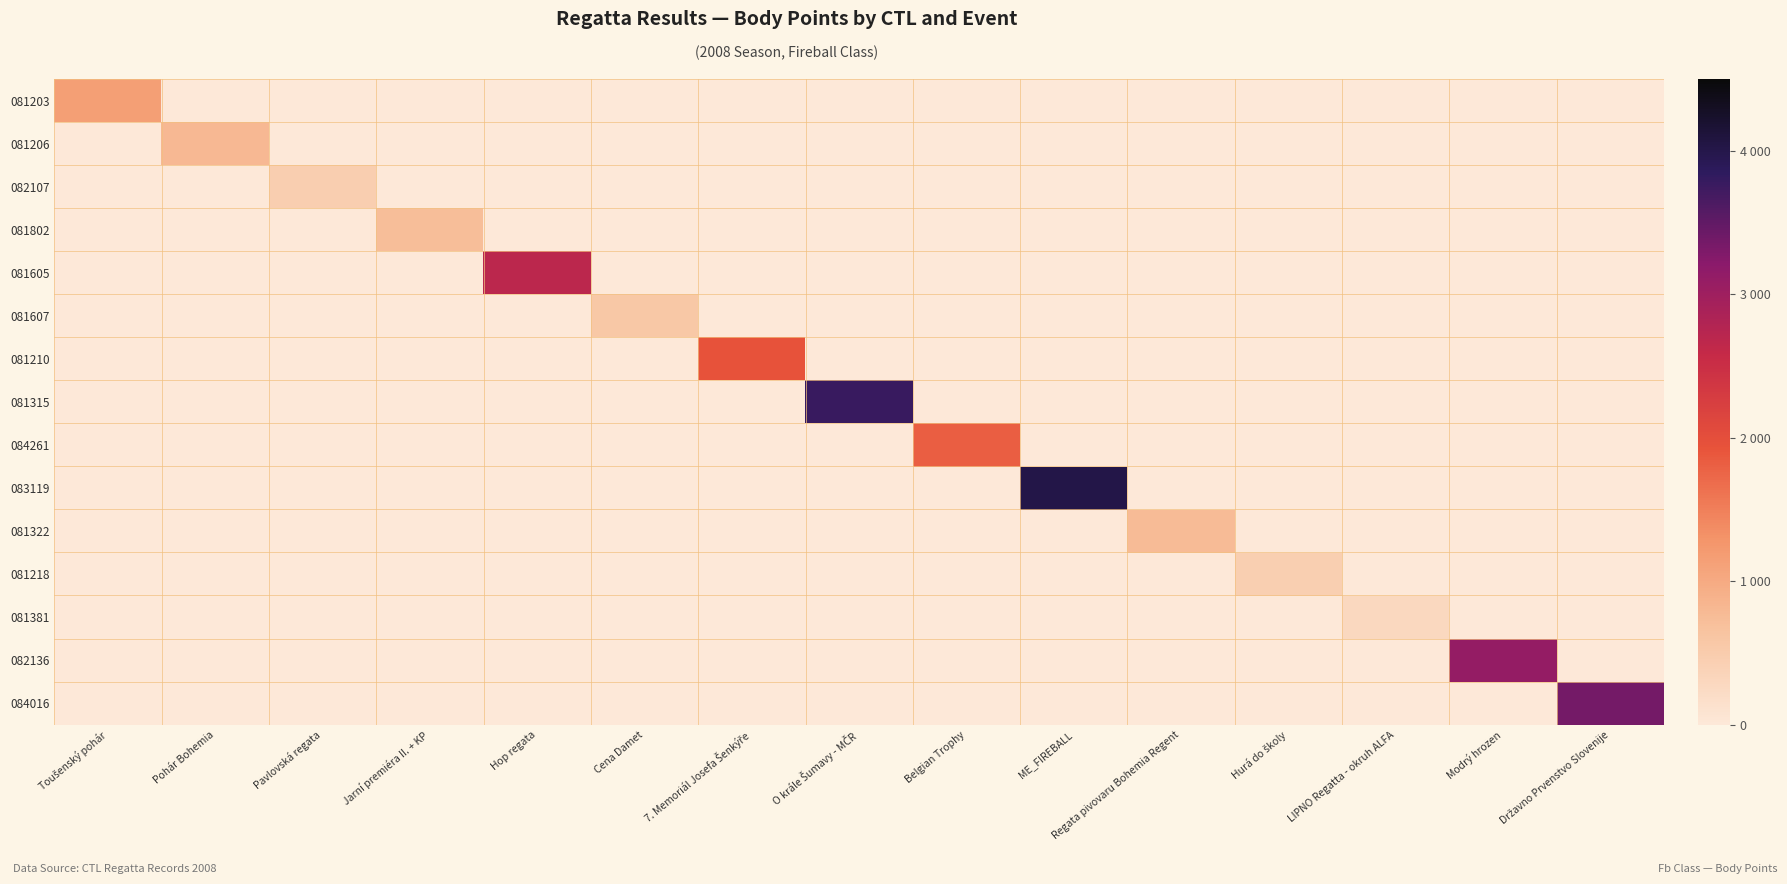

Which category has the highest value across all series?

ME_FIREBALL